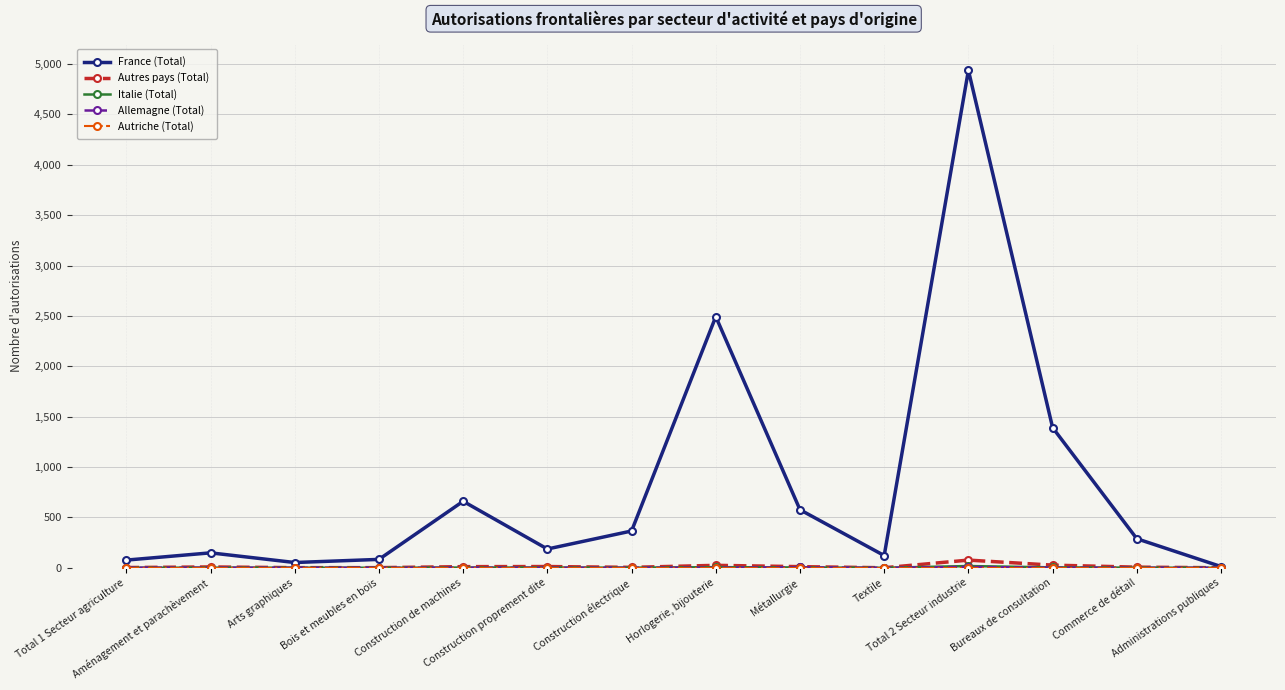

Which series has the widest spread of values?

France (Total)